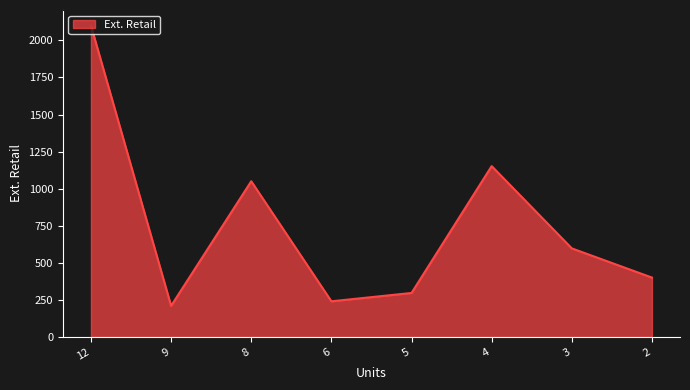

True or false: there are more than 1 points higher than both neighbors.

True